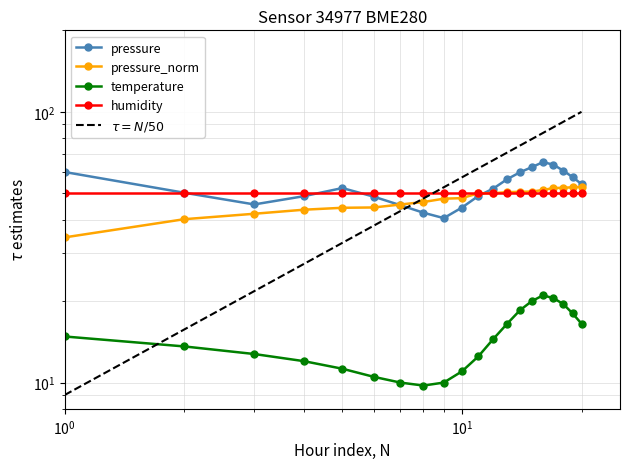

Is it true that pressure_norm equals 74.9 at 02:00?

False